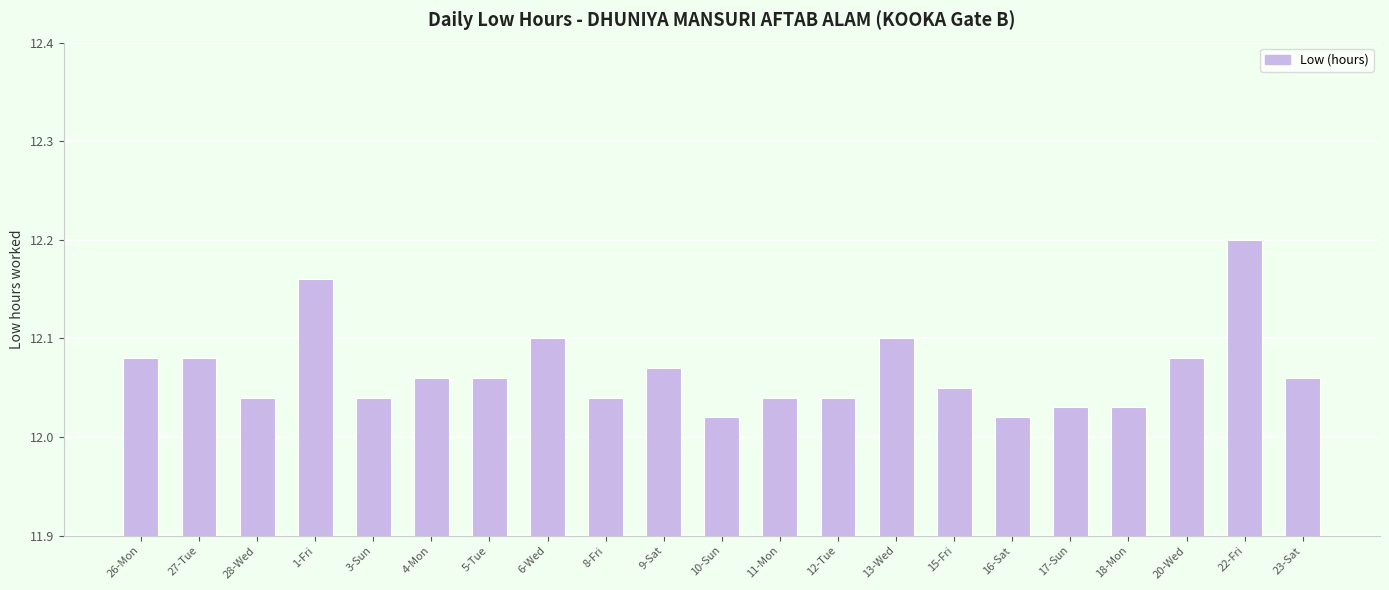

Are the bars horizontal?

No